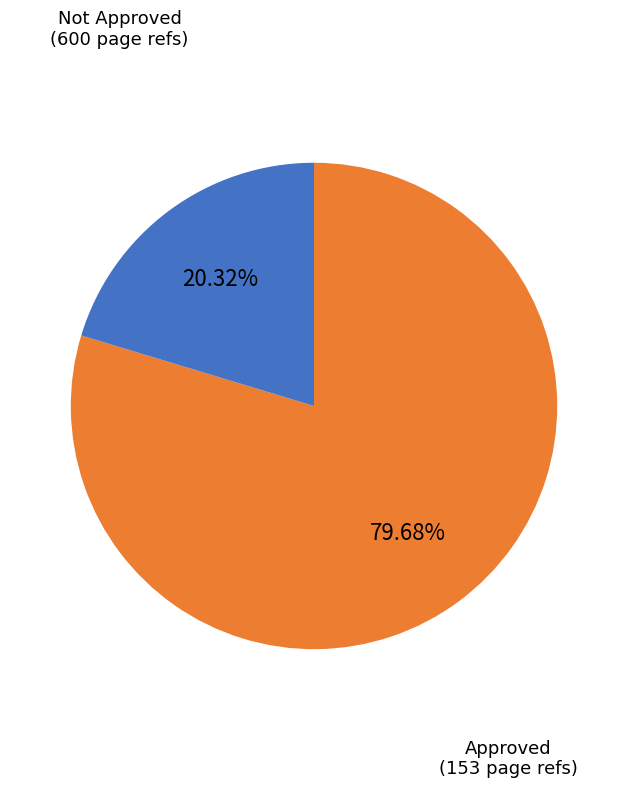

How many slices are in this pie chart?

2